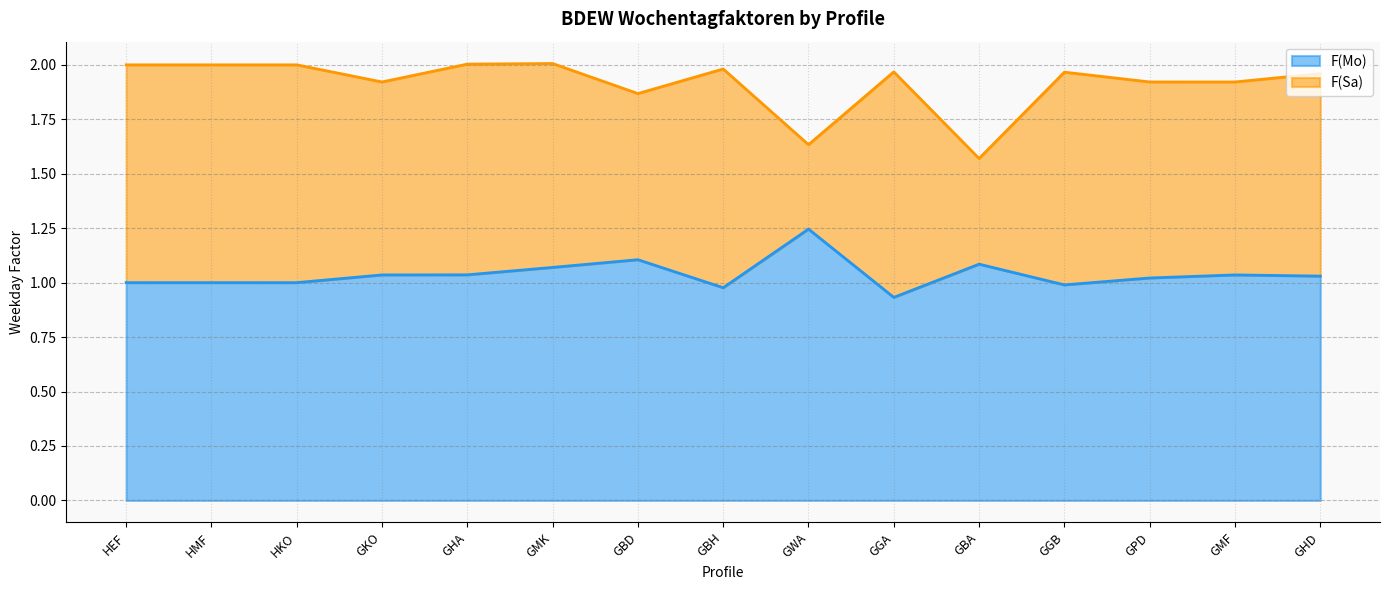

Is it true that the value at GHA is 1.6?

False